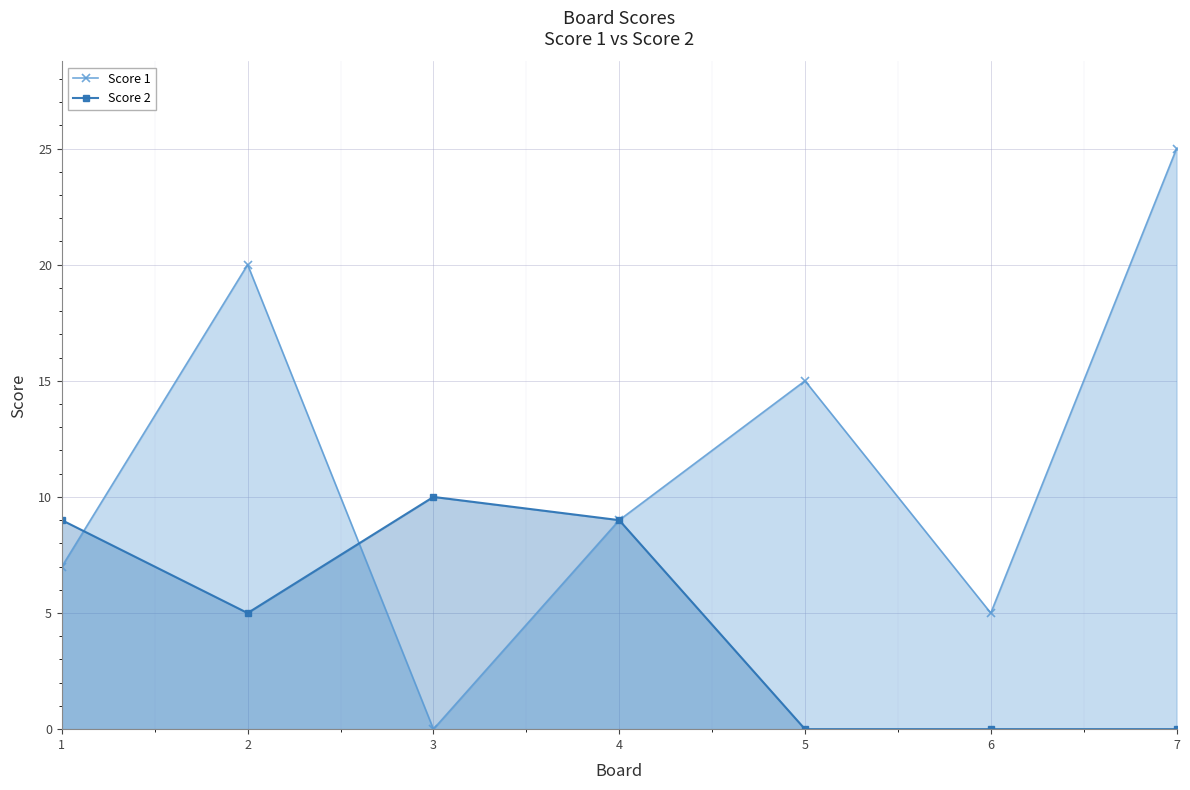

How many Score 2 values are between 0 and 9?

6